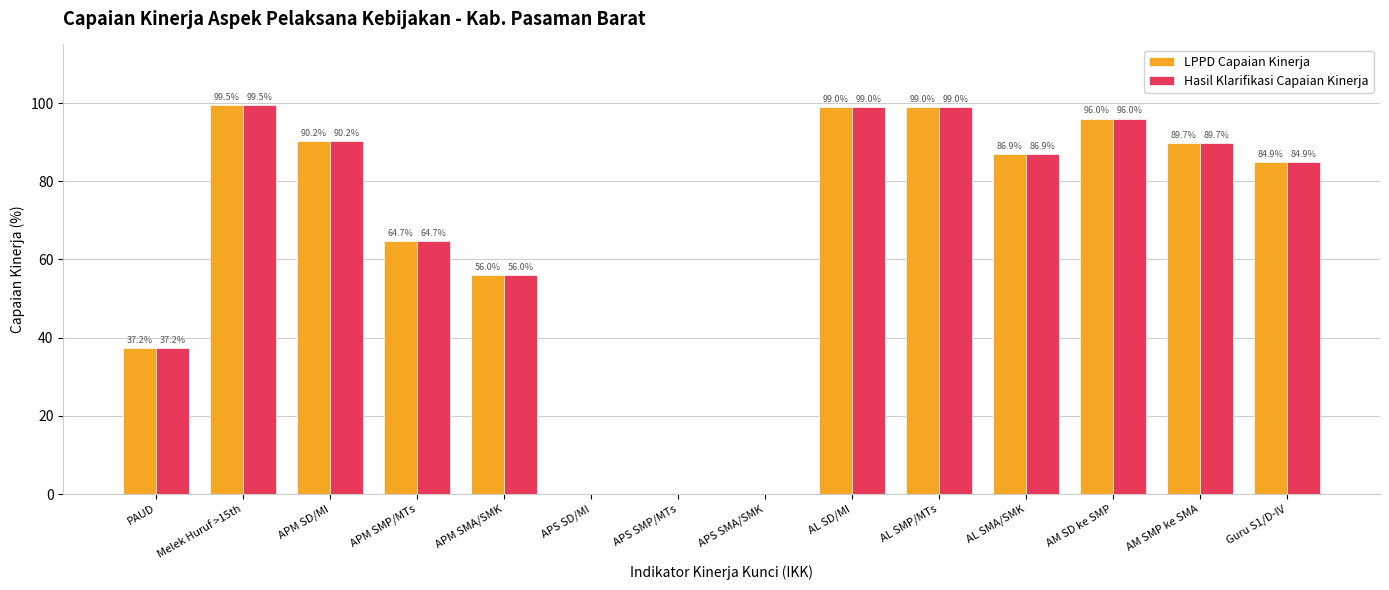

Is it true that LPPD Capaian Kinerja equals 99.0 at AL SD/MI?

True